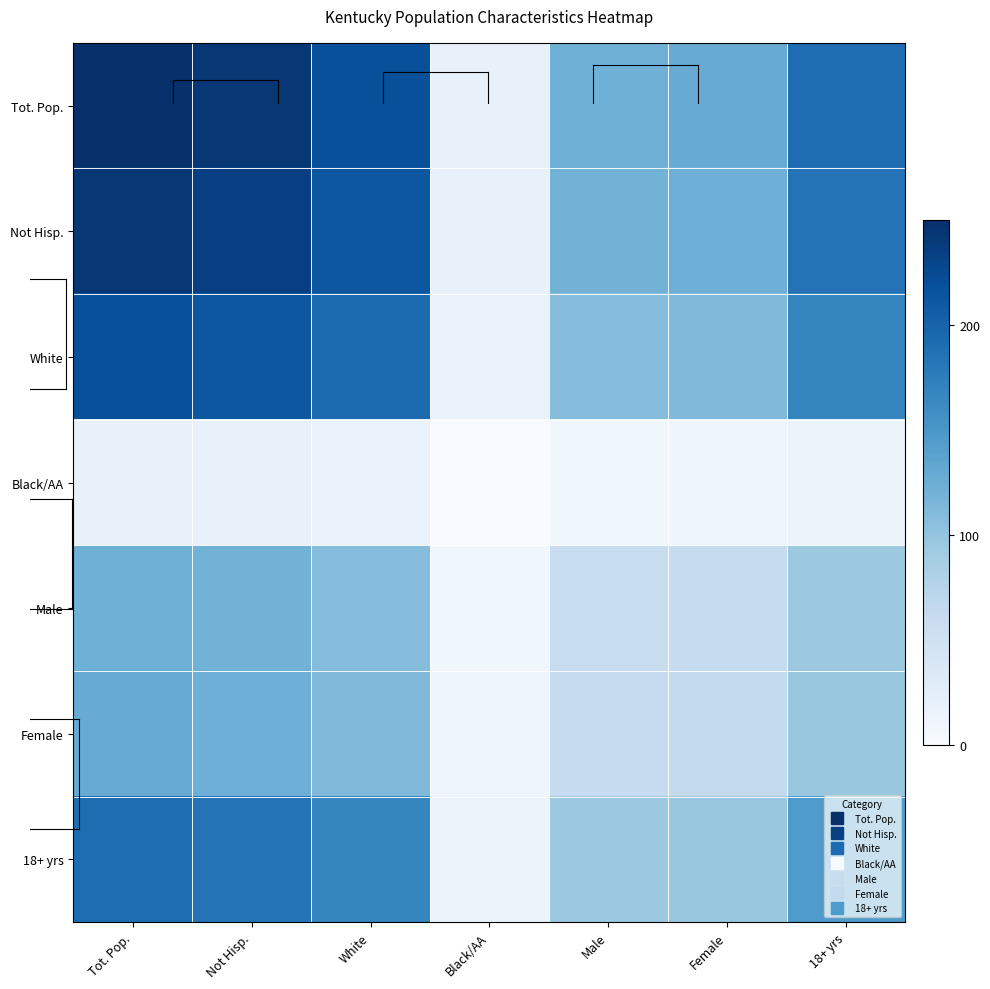

Reading right to left, transcribe all the data shown in this chart.

Tot. Pop.: 18+ yrs=191.0	Female=127.0	Male=123.0	Black/AA=19.4	White=219.5	Not Hisp.=242.3	Tot. Pop.=250.0
Not Hisp.: 18+ yrs=185.2	Female=123.1	Male=119.2	Black/AA=18.8	White=212.8	Not Hisp.=234.9	Tot. Pop.=242.3
White: 18+ yrs=167.7	Female=111.5	Male=108.0	Black/AA=17.1	White=192.7	Not Hisp.=212.8	Tot. Pop.=219.5
Black/AA: 18+ yrs=14.9	Female=9.9	Male=9.6	Black/AA=1.5	White=17.1	Not Hisp.=18.8	Tot. Pop.=19.4
Male: 18+ yrs=94.0	Female=62.5	Male=60.5	Black/AA=9.6	White=108.0	Not Hisp.=119.2	Tot. Pop.=123.0
Female: 18+ yrs=97.0	Female=64.5	Male=62.5	Black/AA=9.9	White=111.5	Not Hisp.=123.1	Tot. Pop.=127.0
18+ yrs: 18+ yrs=146.0	Female=97.0	Male=94.0	Black/AA=14.9	White=167.7	Not Hisp.=185.2	Tot. Pop.=191.0